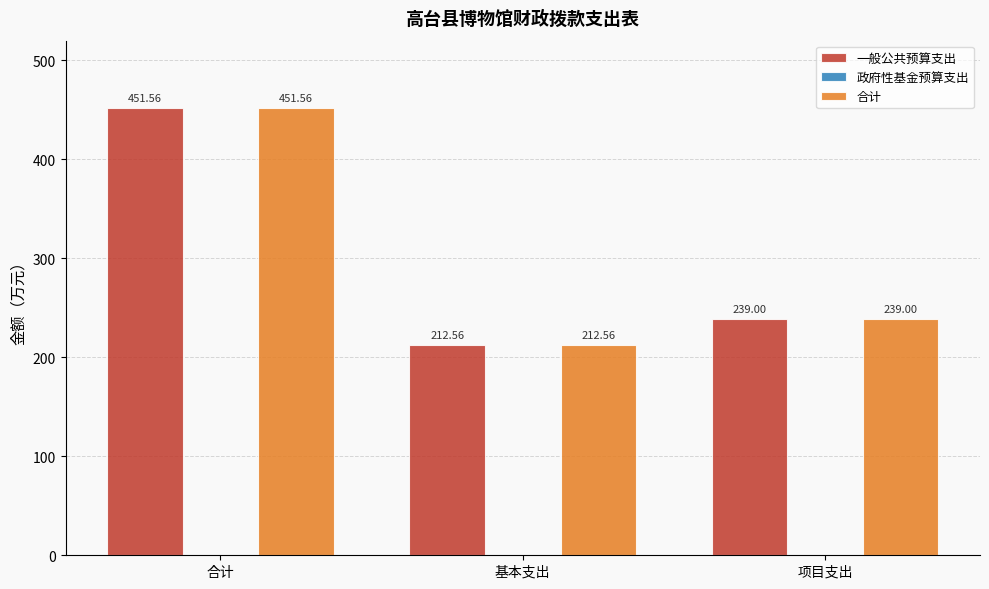

At which label is 一般公共预算支出 closest to 332?

项目支出